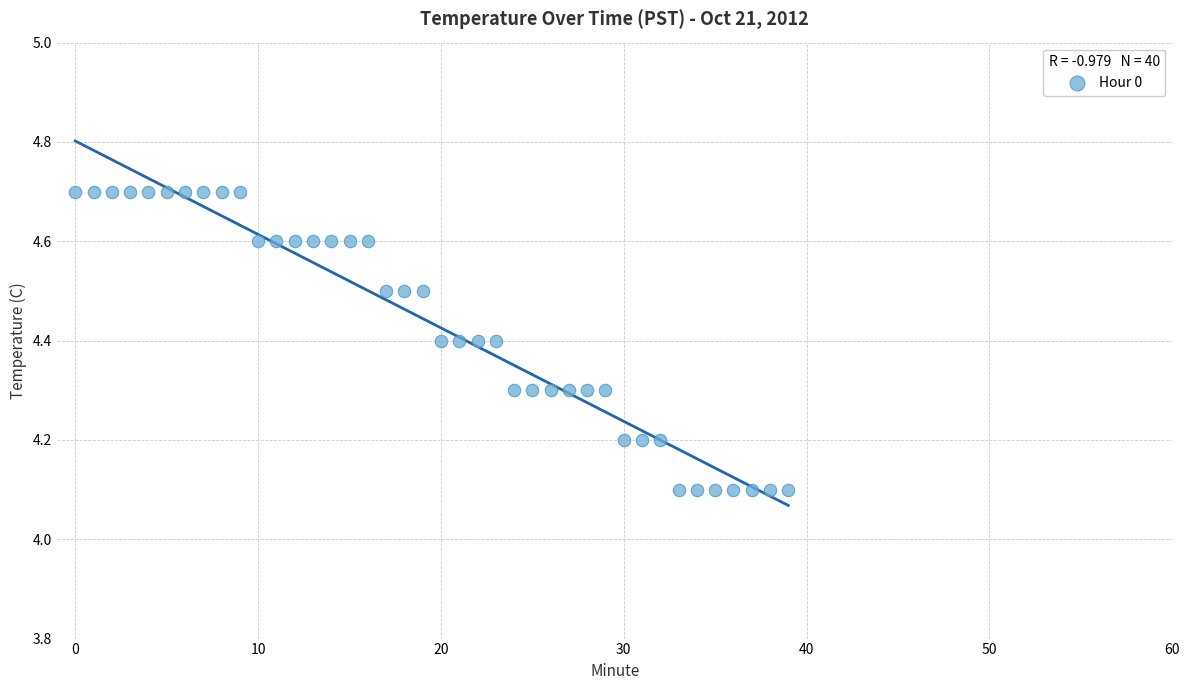

What is the range of Y values (max minus min)?

0.6